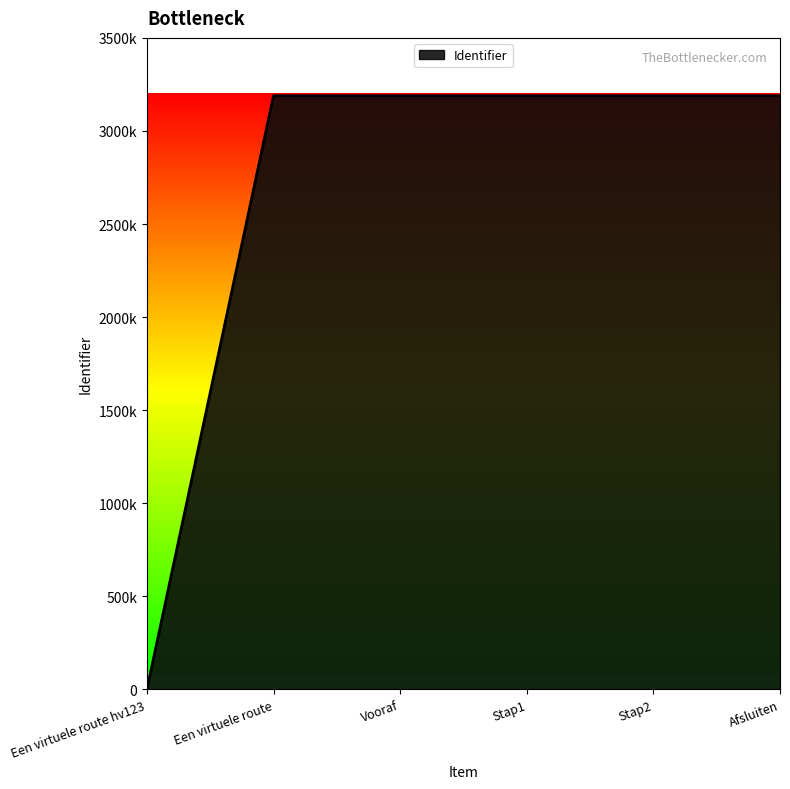

Is this an area chart (filled region under the line)?

Yes